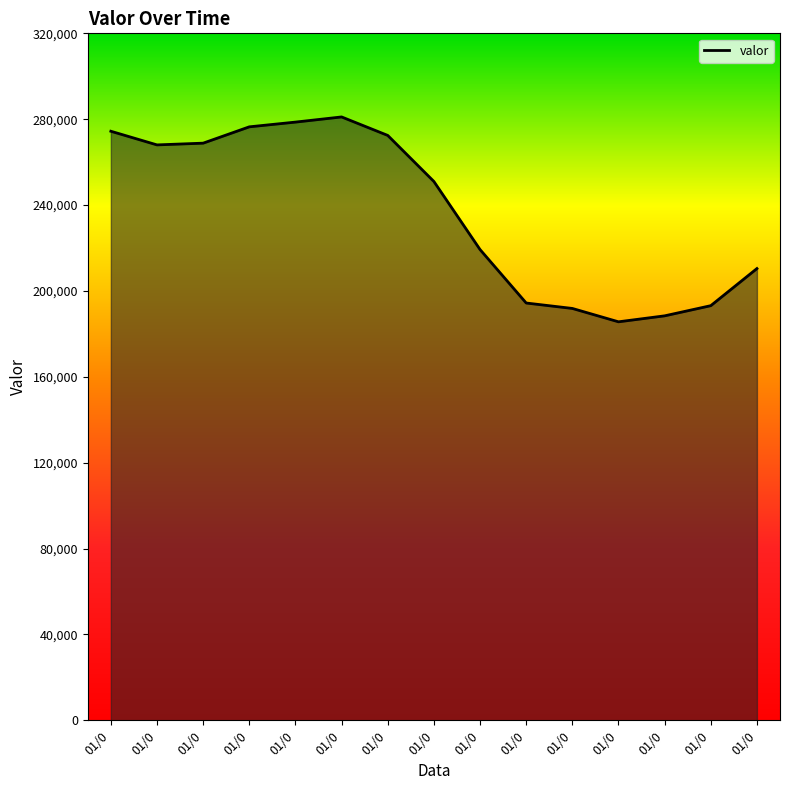

At which category does the data reach its first local valley?

01/0